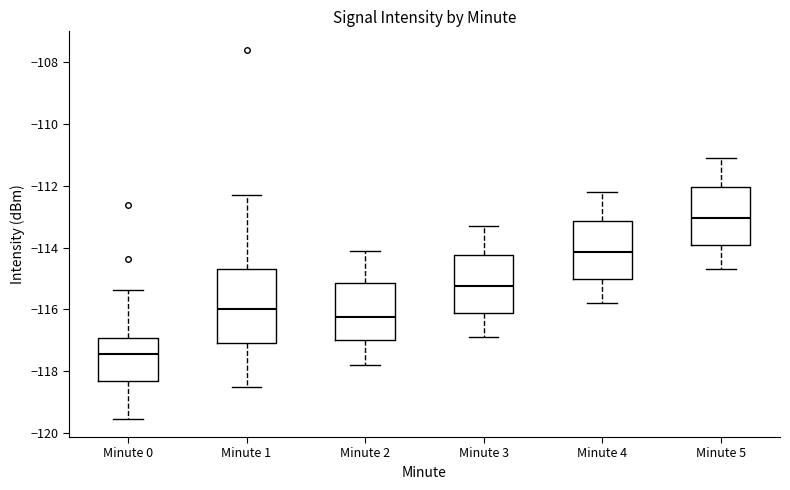

Reading left to right, read every box against the y-axis: the position of its median line, the range the box covers, and the ends of its whiskers. The values are not printed on the chart, so give them approximately, as read against the axis.

Minute 0: median -117.4, box -118.4 to -117.0, whiskers -119.6 to -115.4
Minute 1: median -116.0, box -117.0 to -114.6, whiskers -118.6 to -112.2
Minute 2: median -116.2, box -117.0 to -115.2, whiskers -117.8 to -114.0
Minute 3: median -115.2, box -116.2 to -114.2, whiskers -116.8 to -113.2
Minute 4: median -114.2, box -115.0 to -113.2, whiskers -115.8 to -112.2
Minute 5: median -113.0, box -114.0 to -112.0, whiskers -114.6 to -111.0